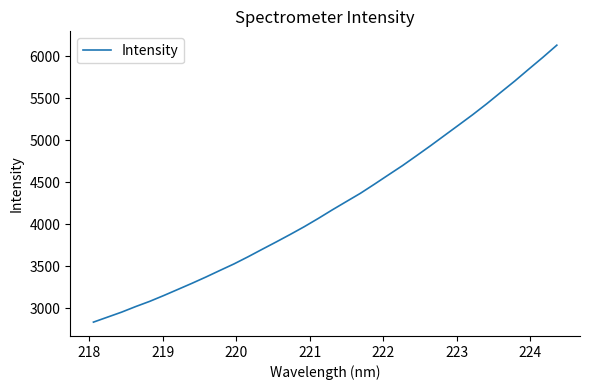

How many lines are shown in the chart?

1